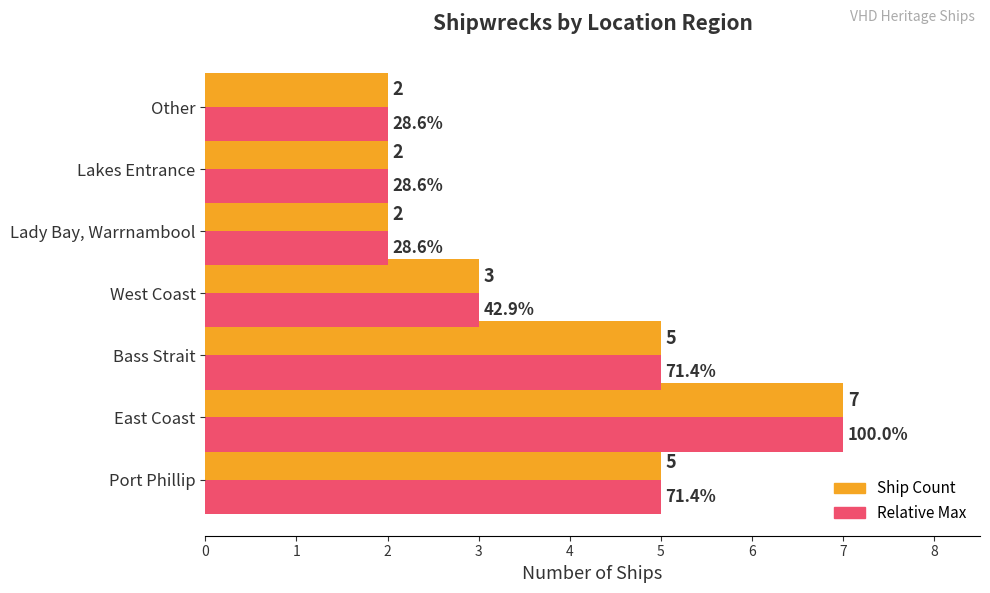

Is it true that Relative Max equals 3 at Lakes Entrance?

False